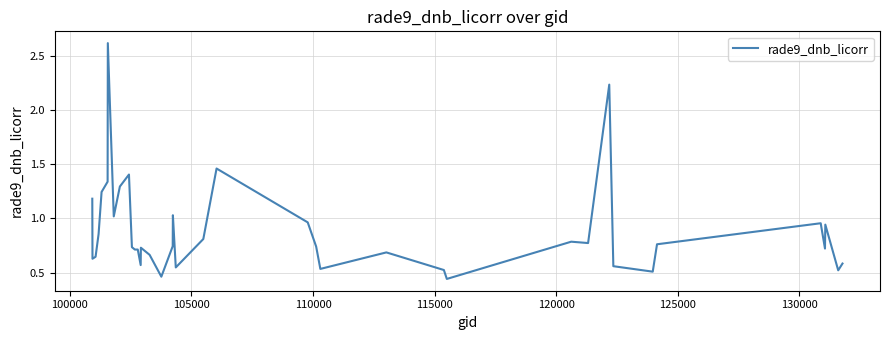

Does the chart display data point markers on the line(s)?

No